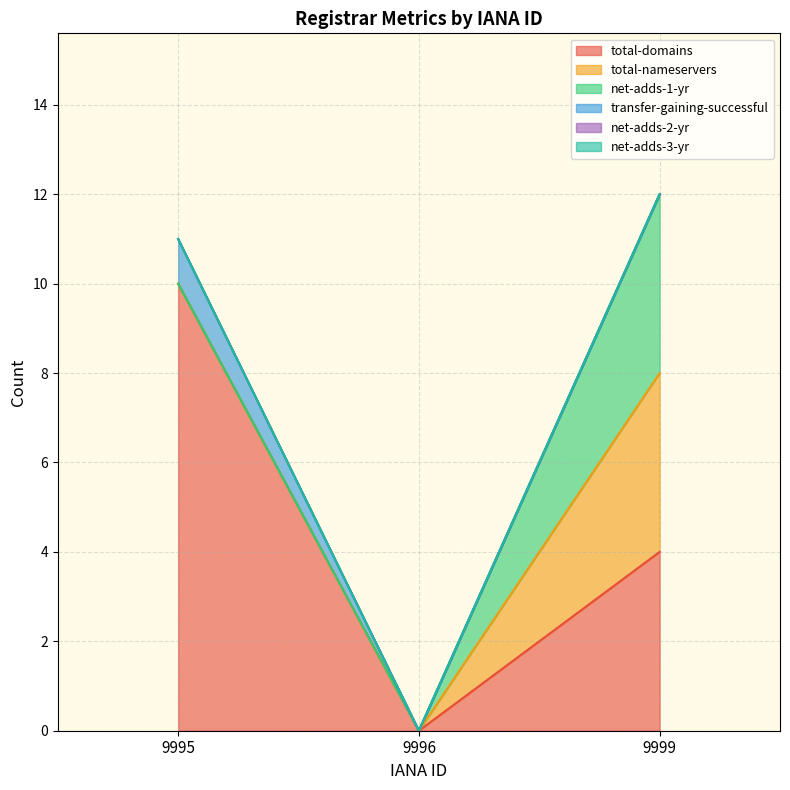

What is the sum of the transfer-gaining-successful values at 9996 and 9995?

1